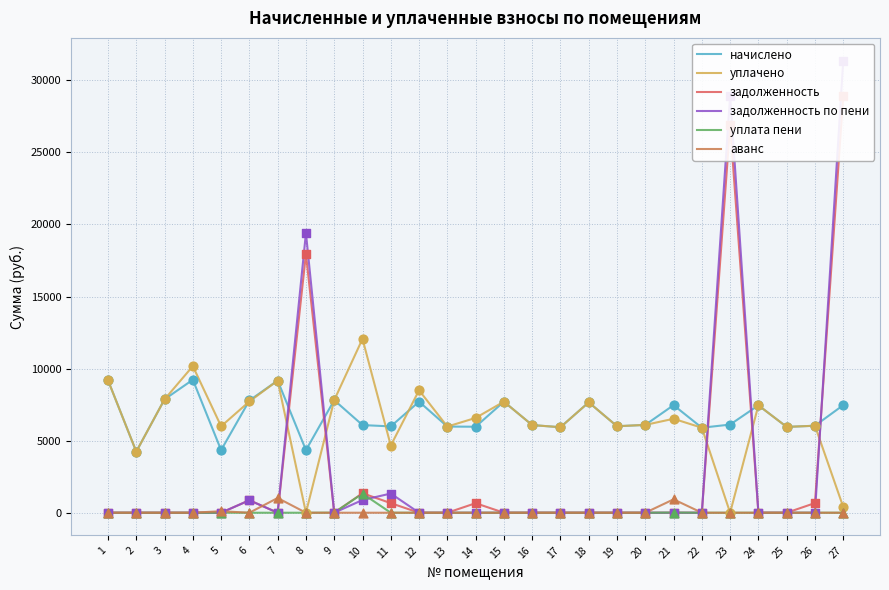

At how many categories does at least one series exceed 711?

27